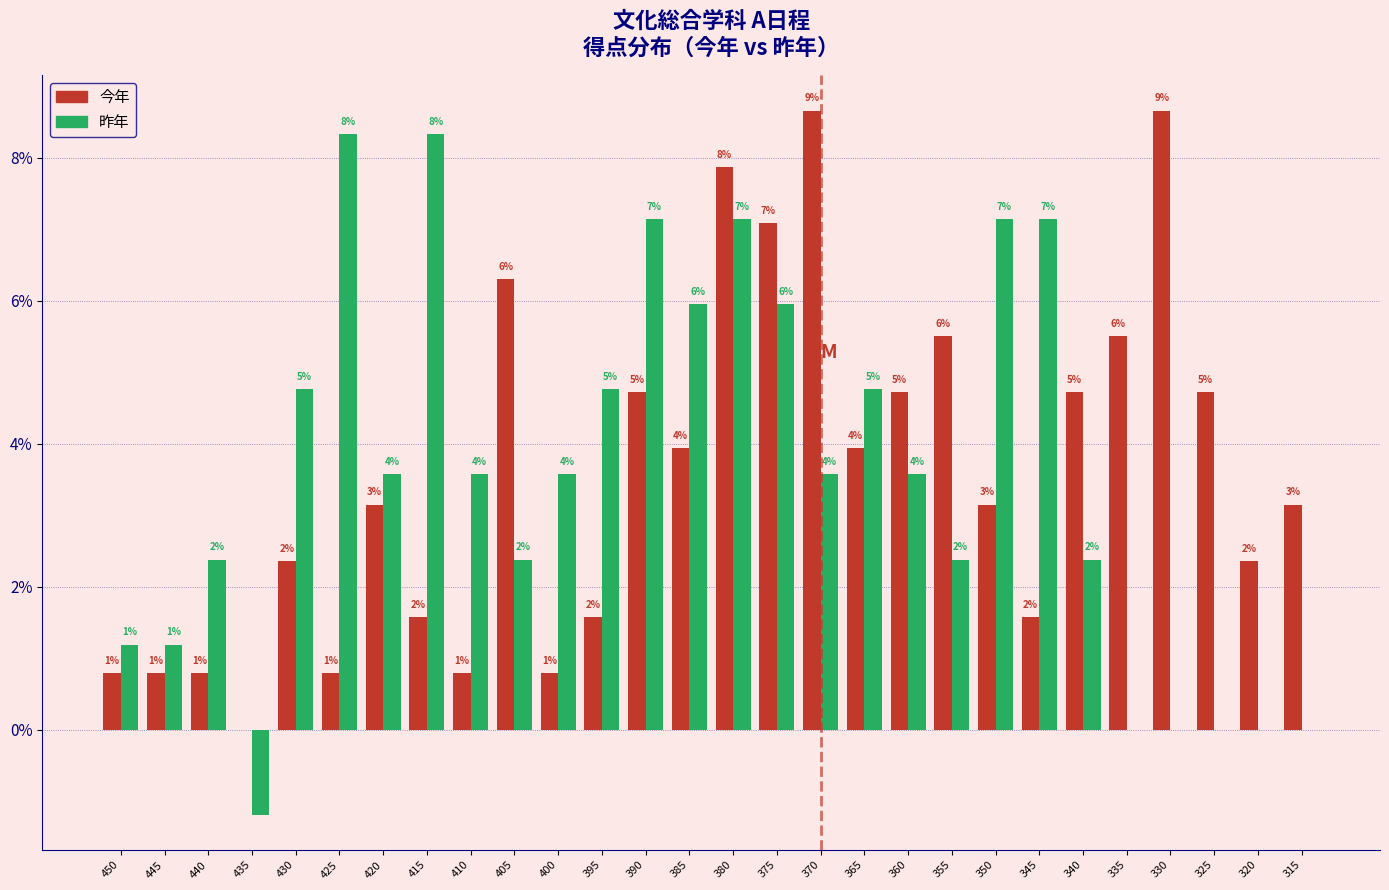

Does the chart contain stacked bars?

No